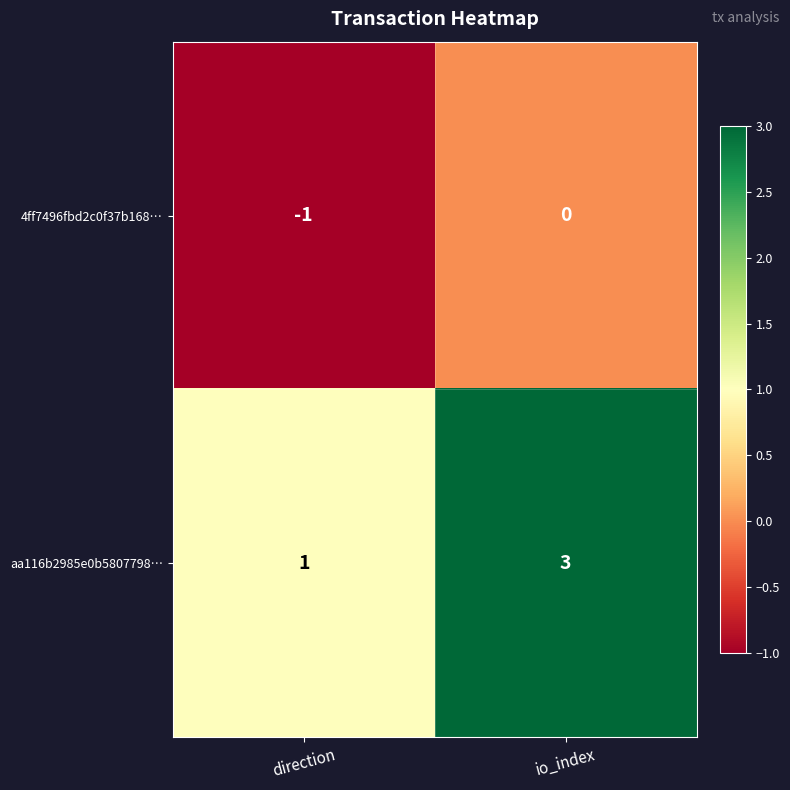

What is the difference between the highest and lowest values at direction?

2